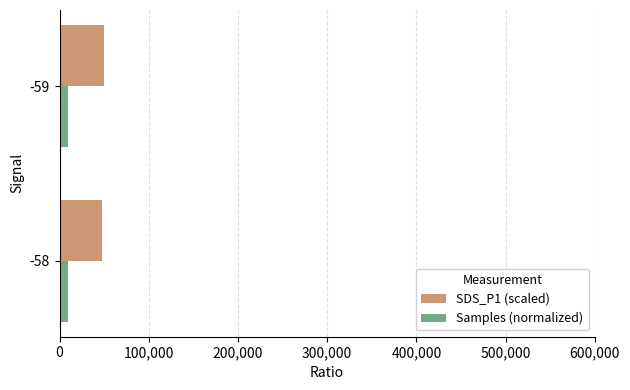

The value of SDS_P1 (scaled) at -59 is 49650.0. True or false?

True